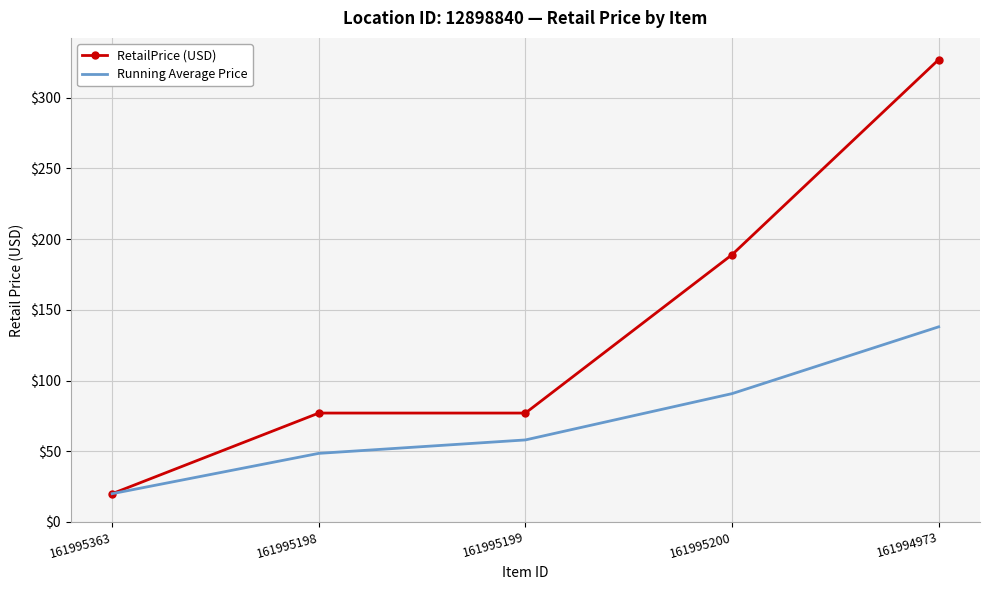

Is it true that Running Average Price equals 59.7 at 161995200?

False